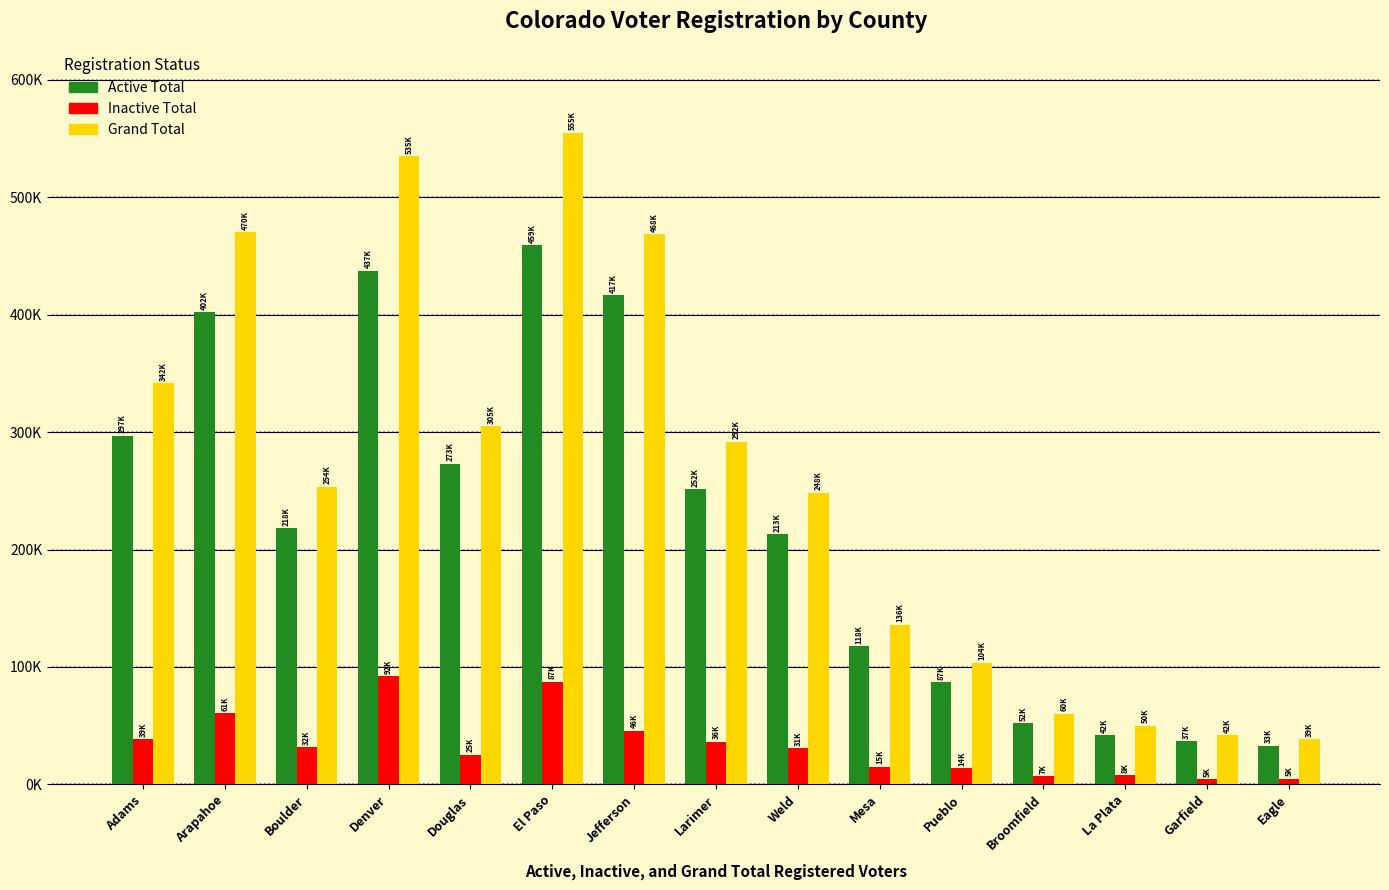

What are all the series names shown in the legend?

Active Total, Inactive Total, Grand Total